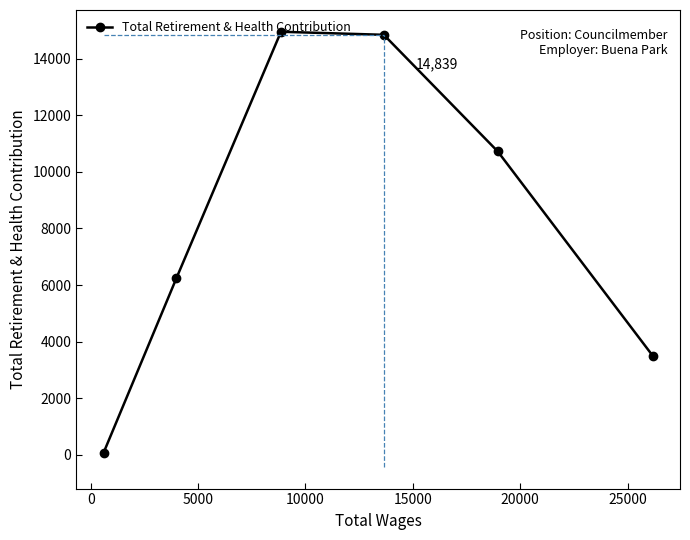

How many data points does each series have?

6